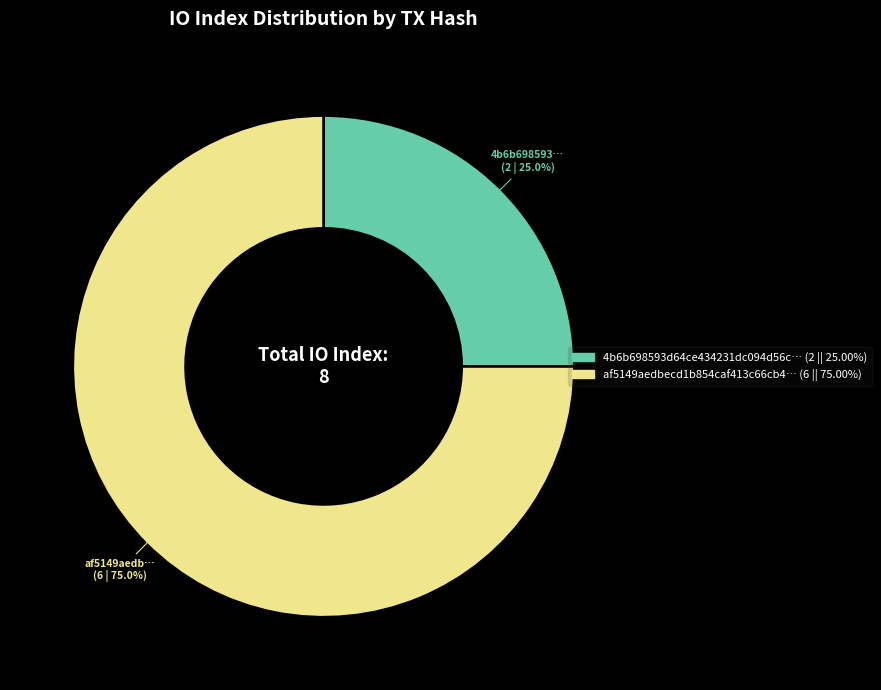

How many segments does this pie chart have?

2